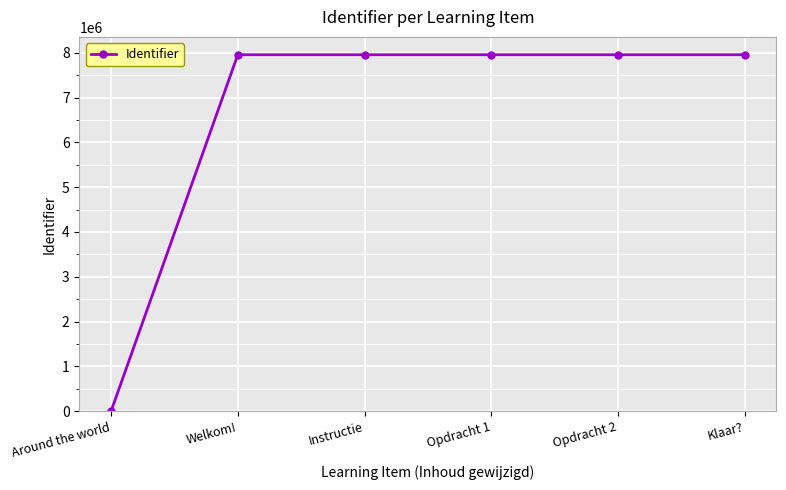

True or false: there are more than 2 points higher than both neighbors.

False